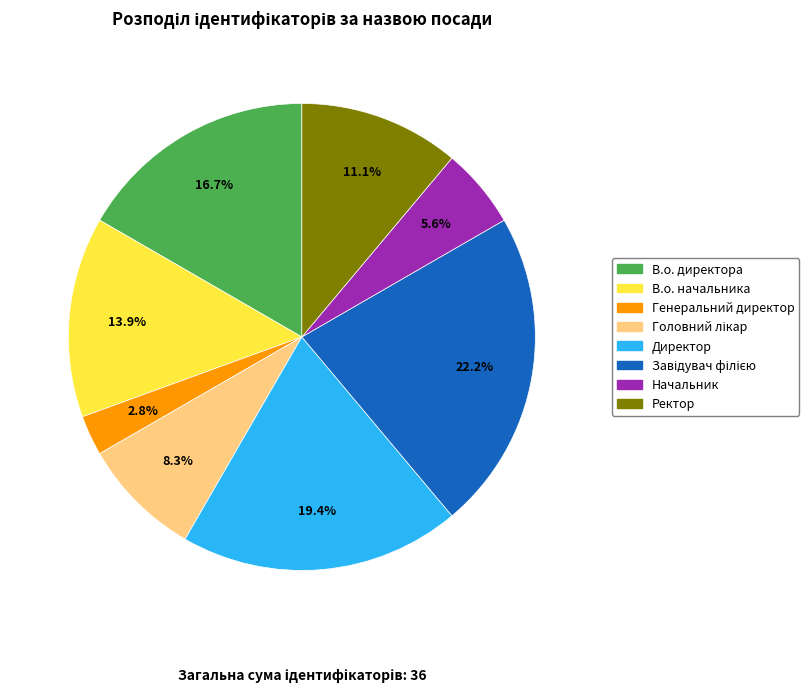

How many slices are in this pie chart?

8